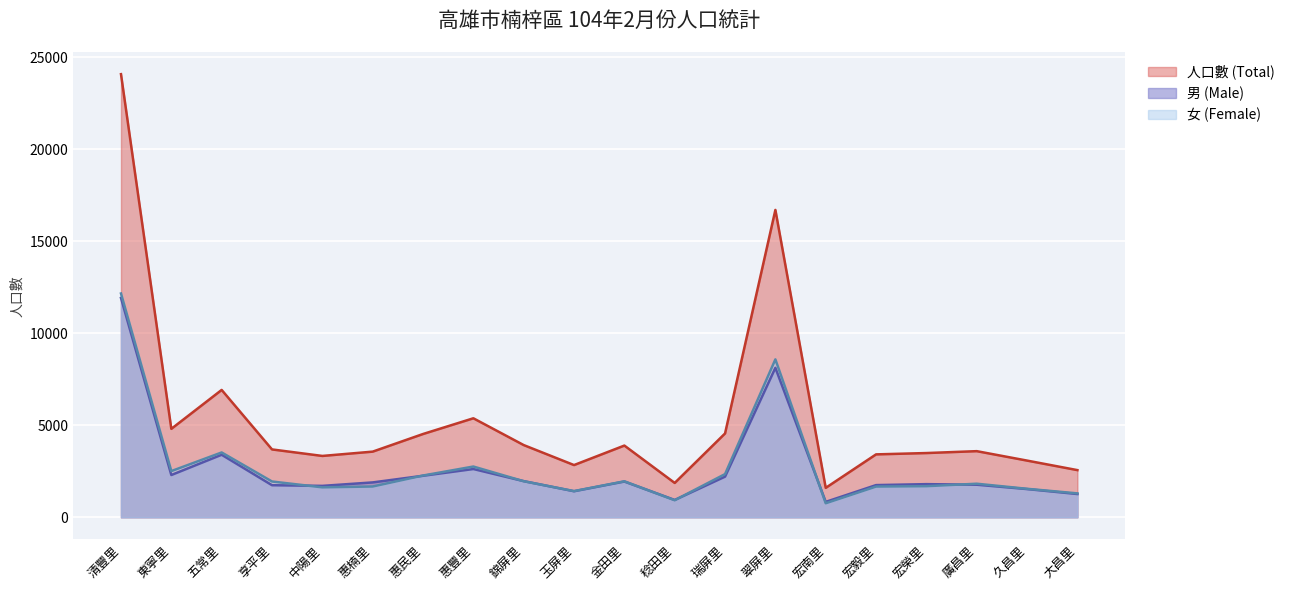

What is the average value of the 女 (Female) series?

2723